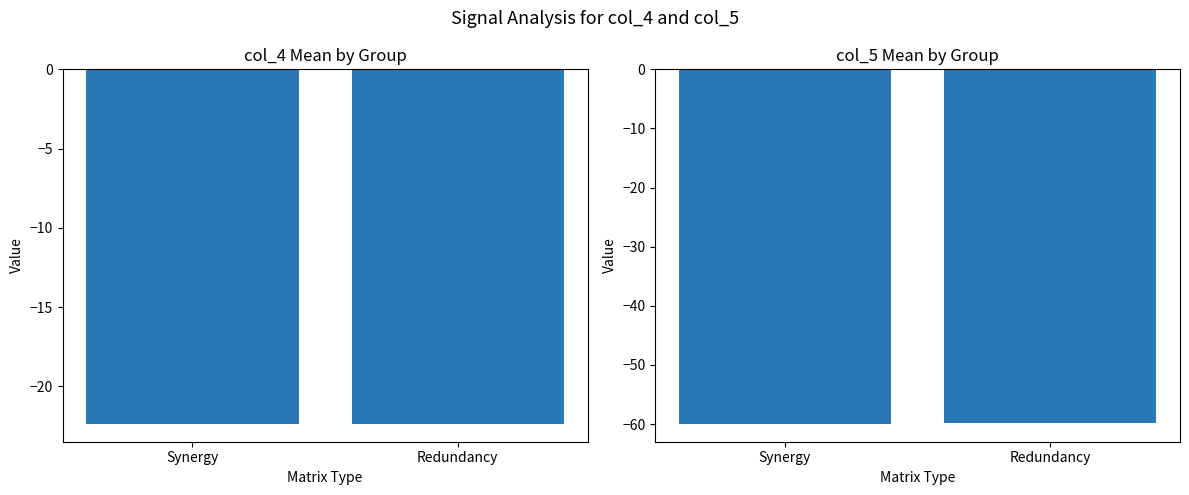

What is the minimum value shown in the chart?

-60.0